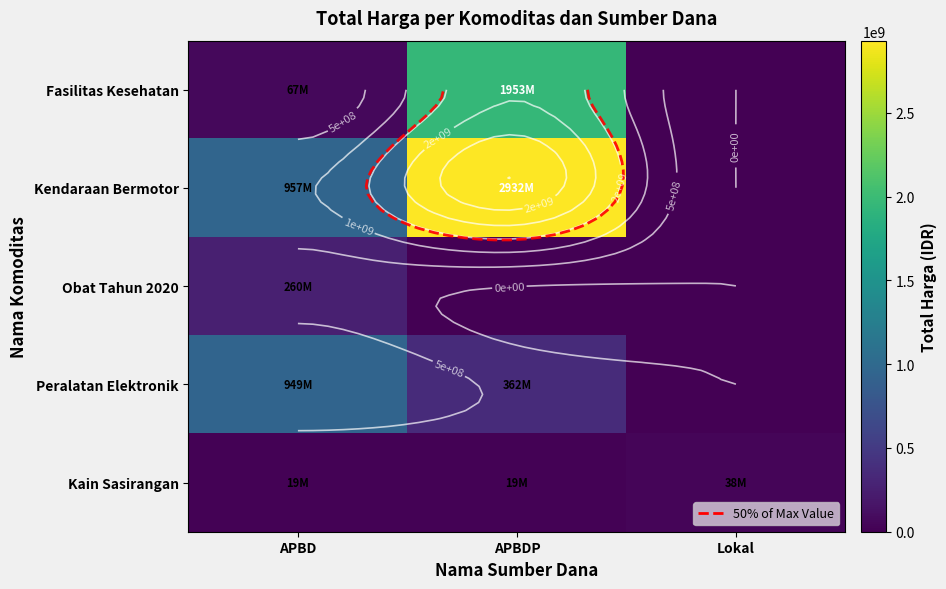

What is the sum of all Fasilitas Kesehatan values?

2020217015